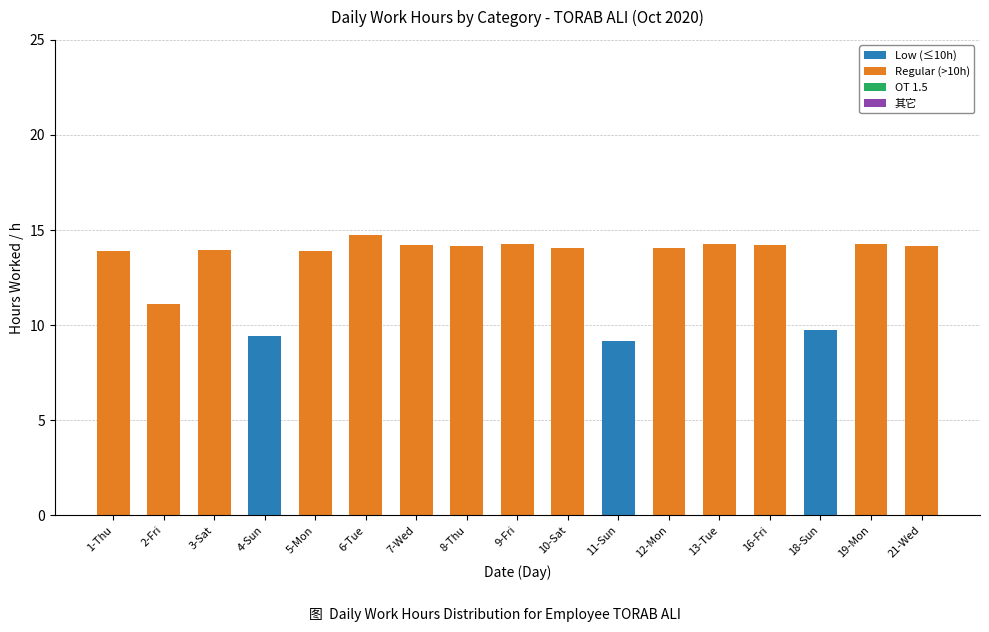

What is the total value across all series at 21-Wed?

14.2